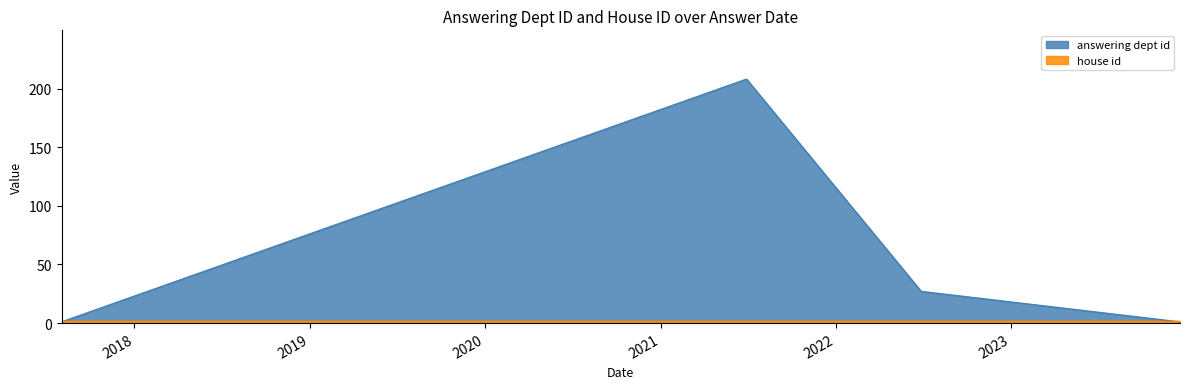

Which series has the largest range (max minus min)?

answering dept id